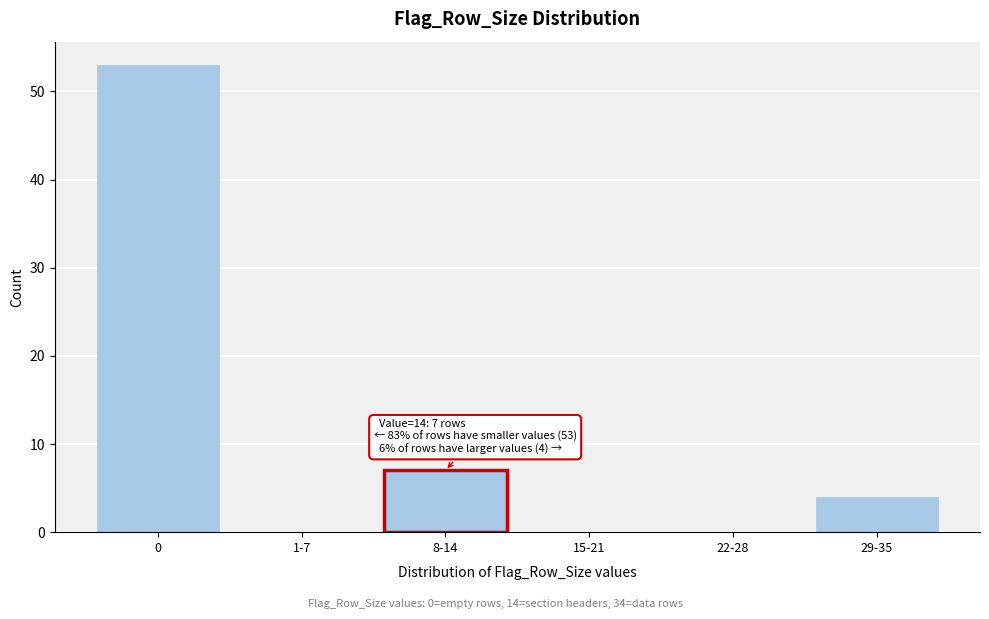

Reading right to left, what are all the values shown in this chart?

29-35=4	22-28=0	15-21=0	8-14=7	1-7=0	0=53